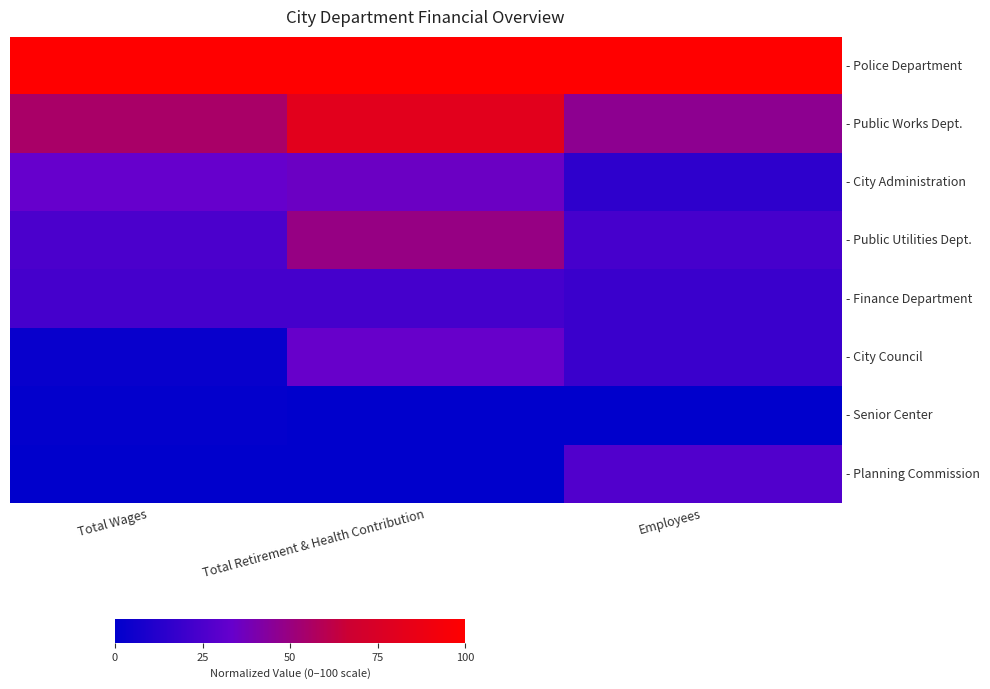

At Total Retirement & Health Contribution, list the series in order from largest to smallest.

- Police Department, - Public Works Dept., - Public Utilities Dept., - City Administration, - City Council, - Finance Department, - Senior Center, - Planning Commission